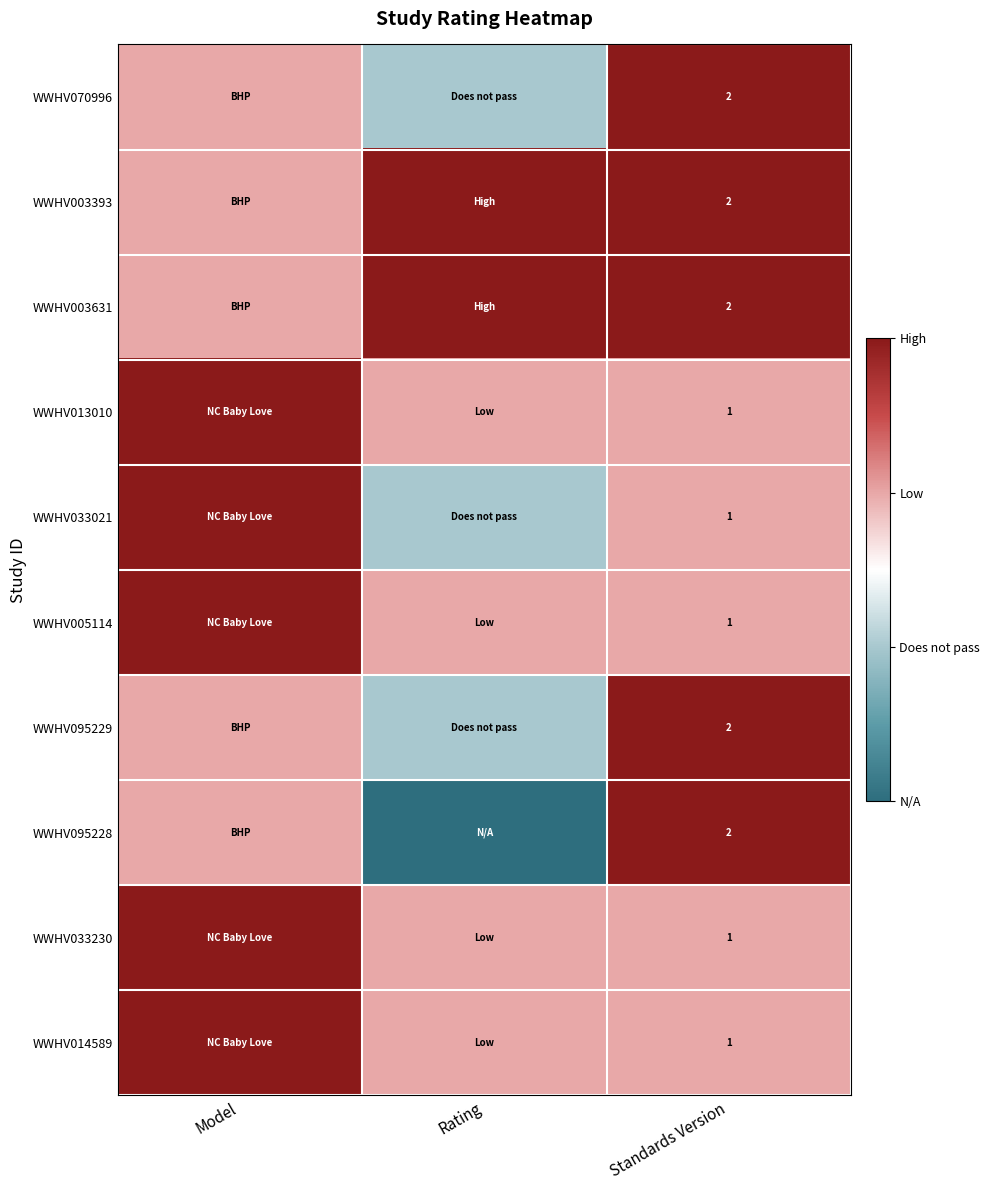

The WWHV013010 series shows 2 at Standards Version. True or false?

False